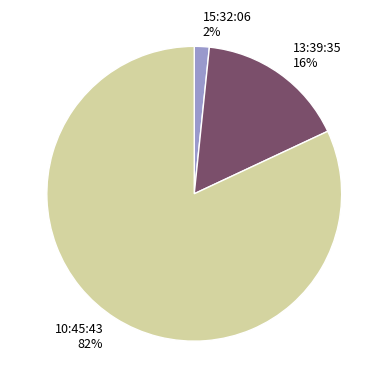

Which category has the smallest portion of the pie?

15:32:06